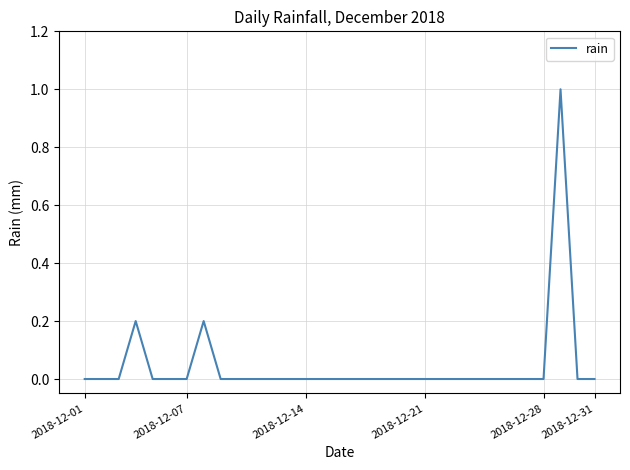

What is the difference between the maximum and minimum values?

1.0